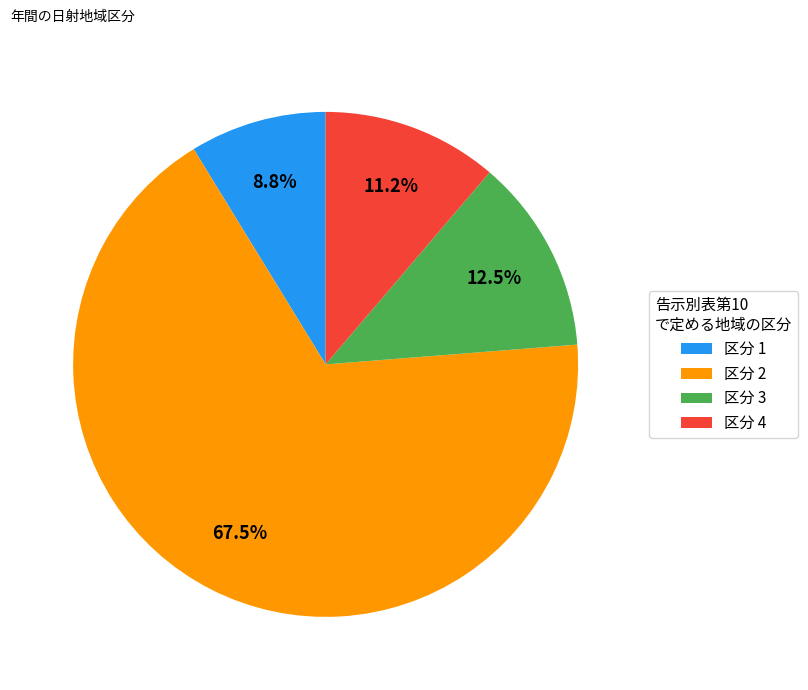

Rank the categories by value from highest to lowest.

区分 2, 区分 3, 区分 4, 区分 1